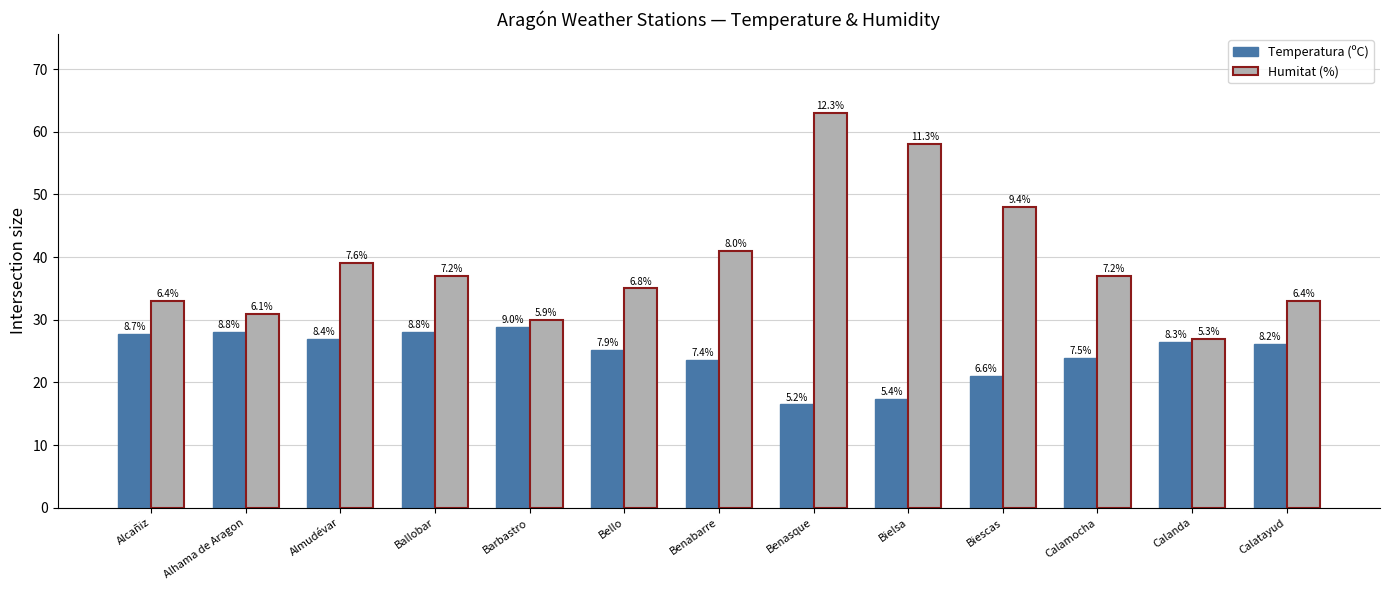

Reading left to right, what are all the values shown in this chart?

Temperatura (ºC): Alcañiz=27.8	Alhama de Aragon=28.1	Almudévar=26.9	Ballobar=28.0	Barbastro=28.8	Bello=25.2	Benabarre=23.6	Benasque=16.5	Bielsa=17.4	Biescas=21.0	Calamocha=23.9	Calanda=26.5	Calatayud=26.1
Humitat (%): Alcañiz=33.0	Alhama de Aragon=31.0	Almudévar=39.0	Ballobar=37.0	Barbastro=30.0	Bello=35.0	Benabarre=41.0	Benasque=63.0	Bielsa=58.0	Biescas=48.0	Calamocha=37.0	Calanda=27.0	Calatayud=33.0